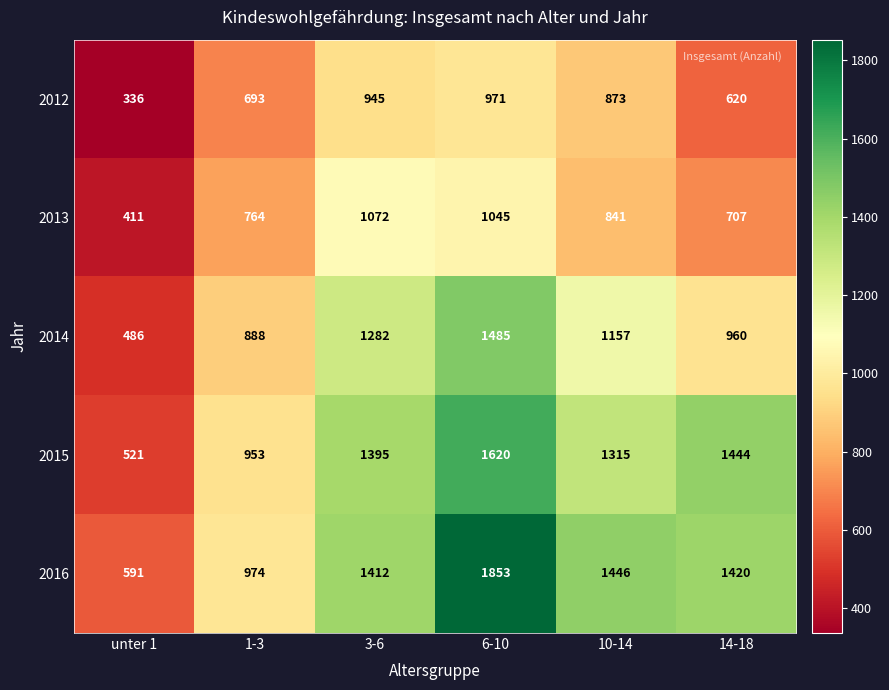

Which series changed the most between 1-3 and 10-14?

2016